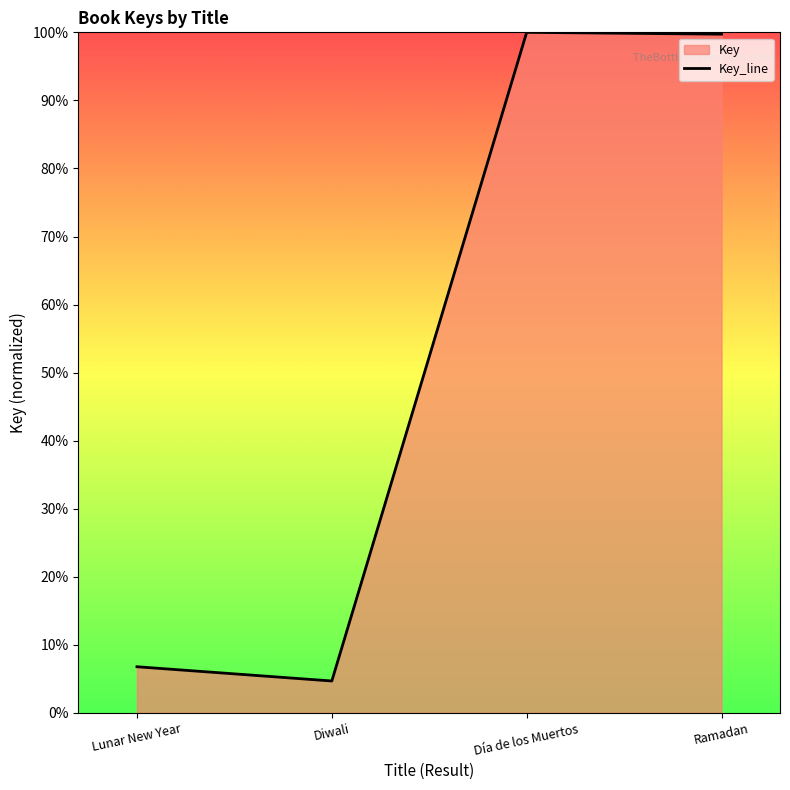

Between Lunar New Year and Día de los Muertos, which is larger?

Día de los Muertos